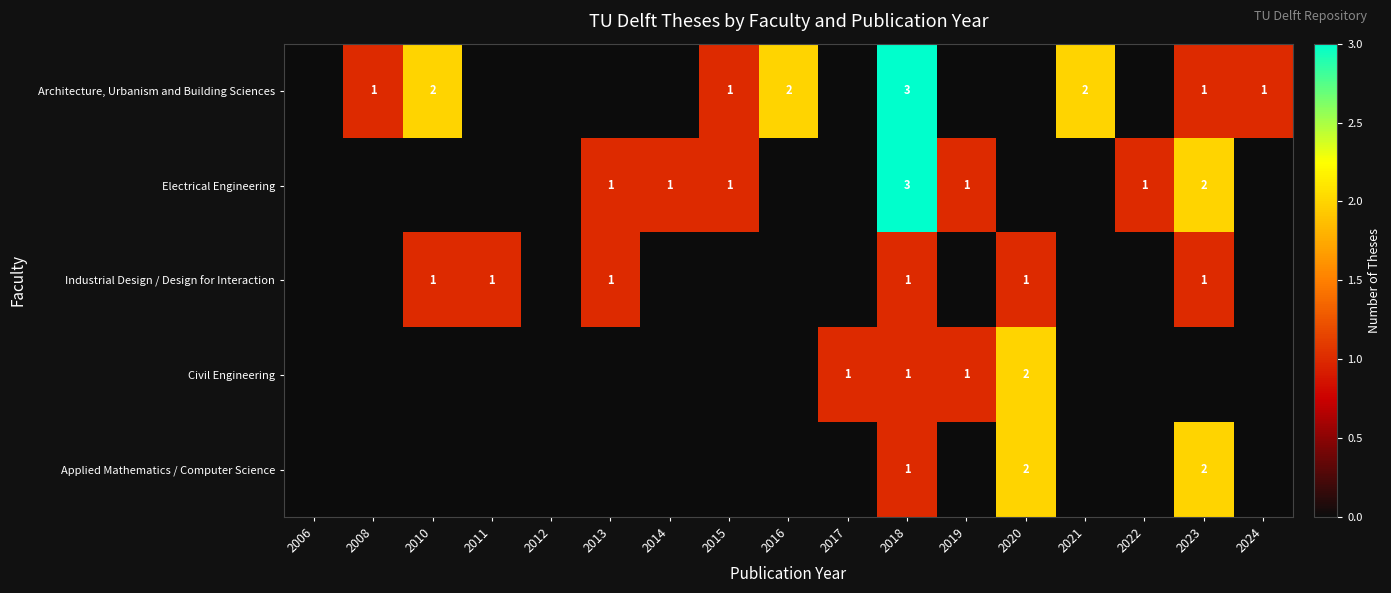

The value of Architecture, Urbanism and Building Sciences at 2015 is 2. True or false?

False